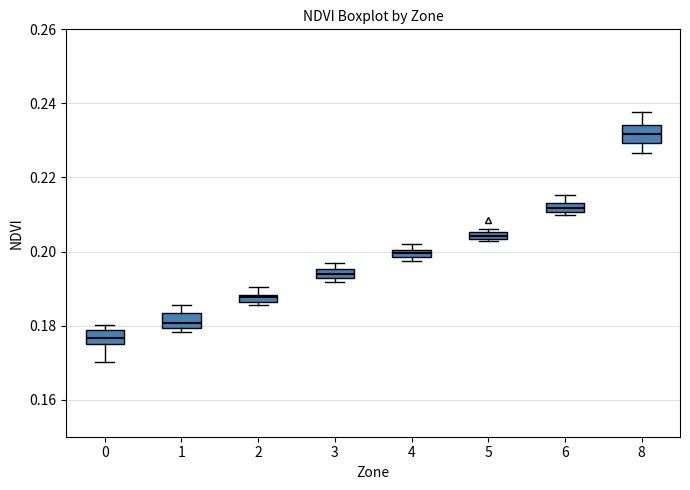

Where is the upper edge of the box at x = 6 on the y-axis? The values are not printed on the chart, so give them approximately, as read against the axis.

0.214